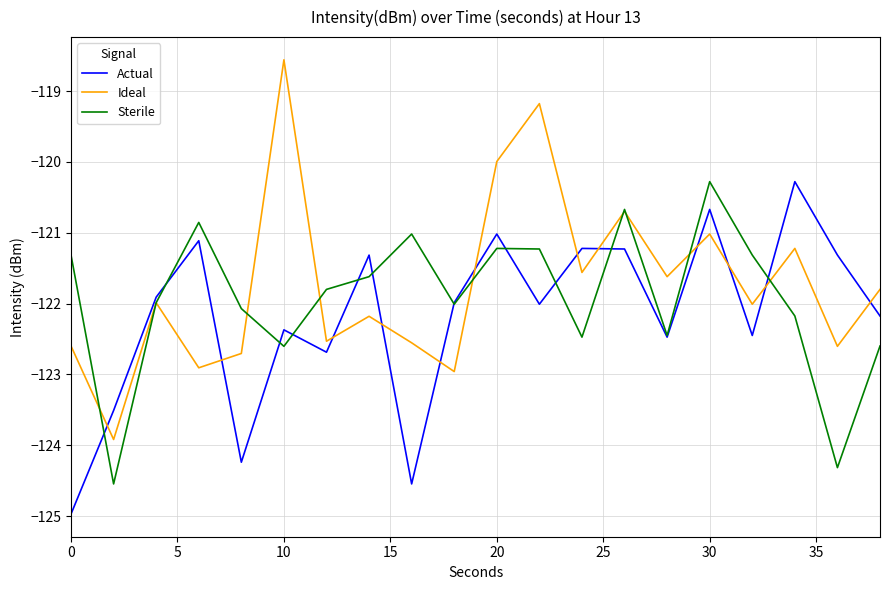

Does the chart have visible grid lines?

Yes